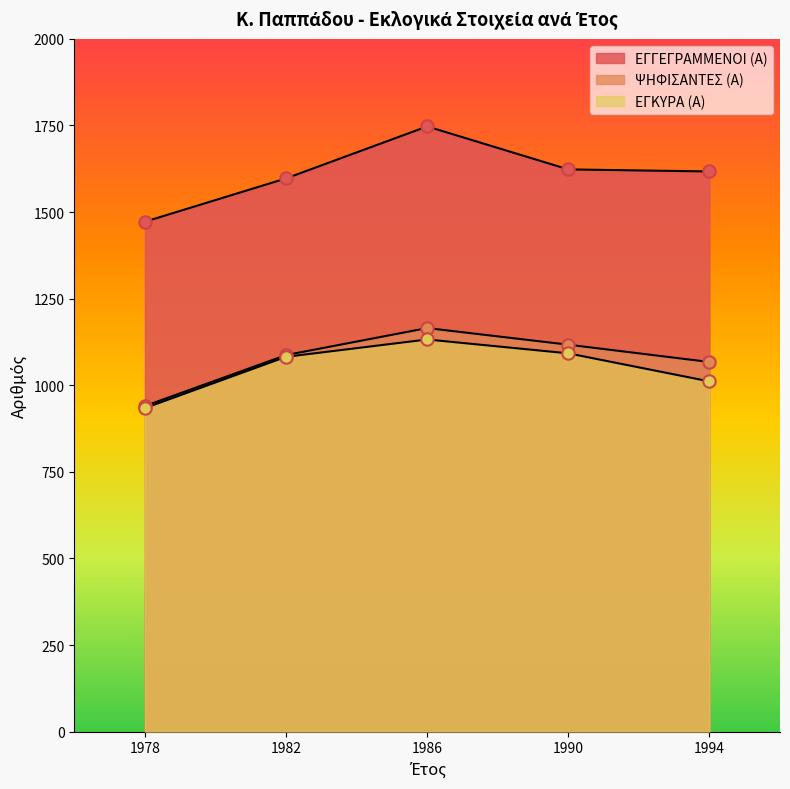

Is the value of ΨΗΦΙΣΑΝΤΕΣ (Α) at 1994 greater than the value of ΕΓΚΥΡΑ (Α) at 1986?

No